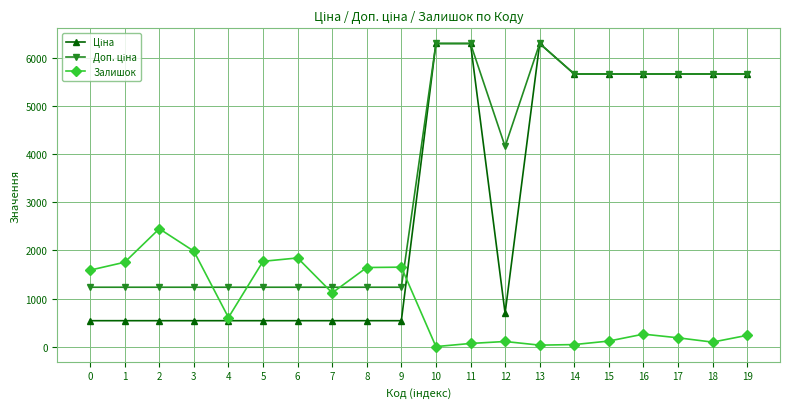

What is the total value across all series at 5?

3549.4